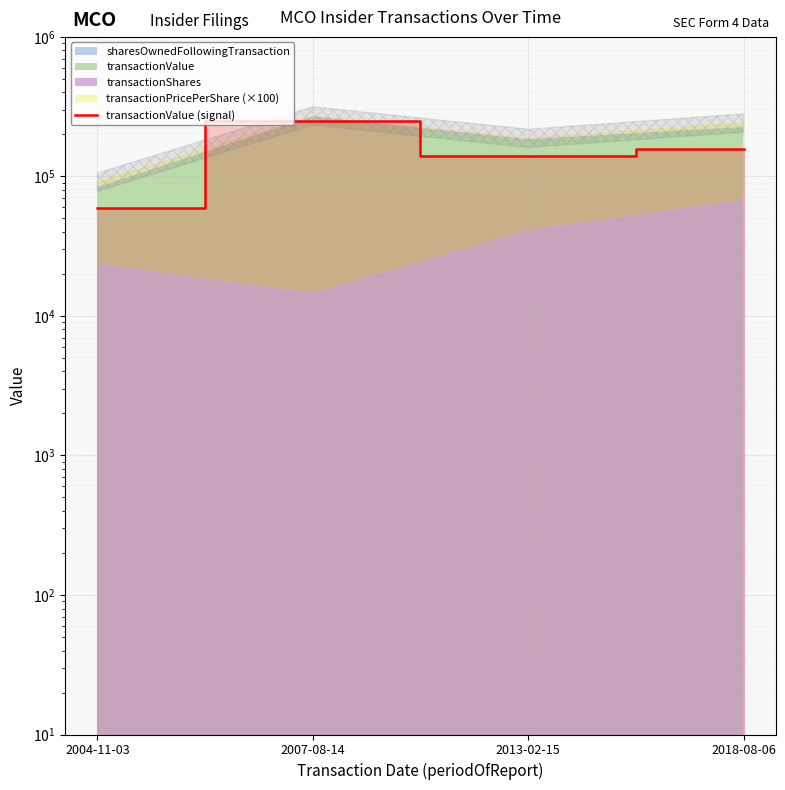

What value does the data have at 2004-11-03?

59435